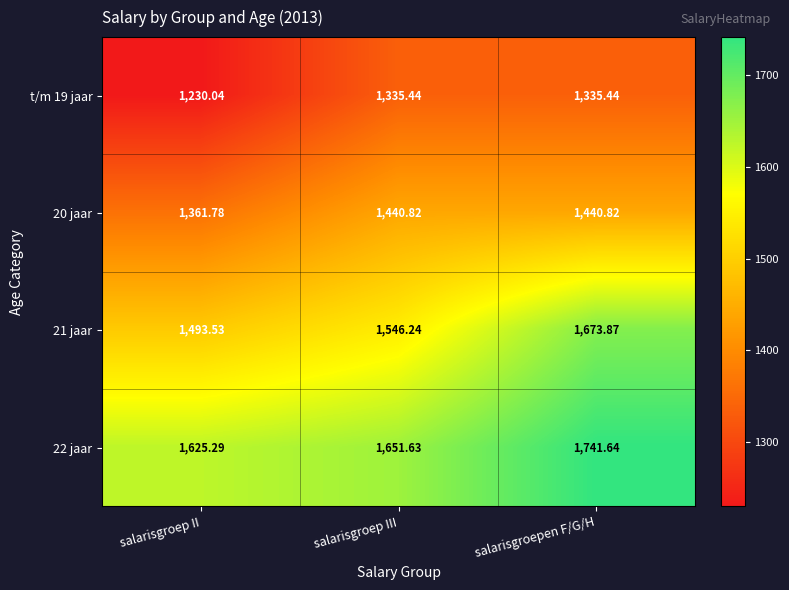

Which category has the highest value in the 21 jaar series?

salarisgroepen F/G/H